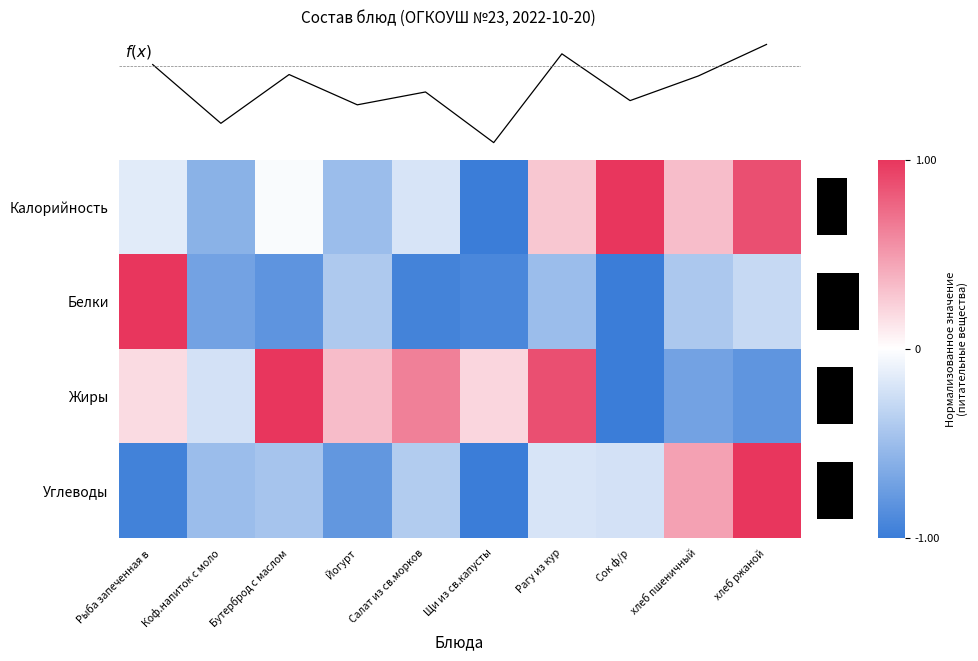

The value of Жиры at Йогурт is 0.3. True or false?

True